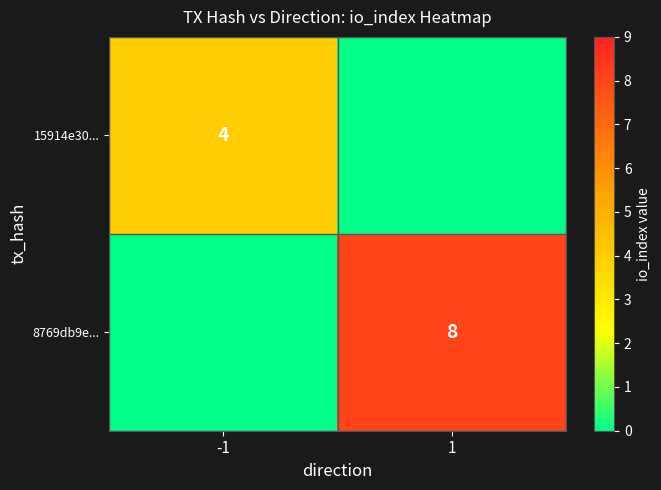

The 15914e30... series shows 4 at -1. True or false?

True